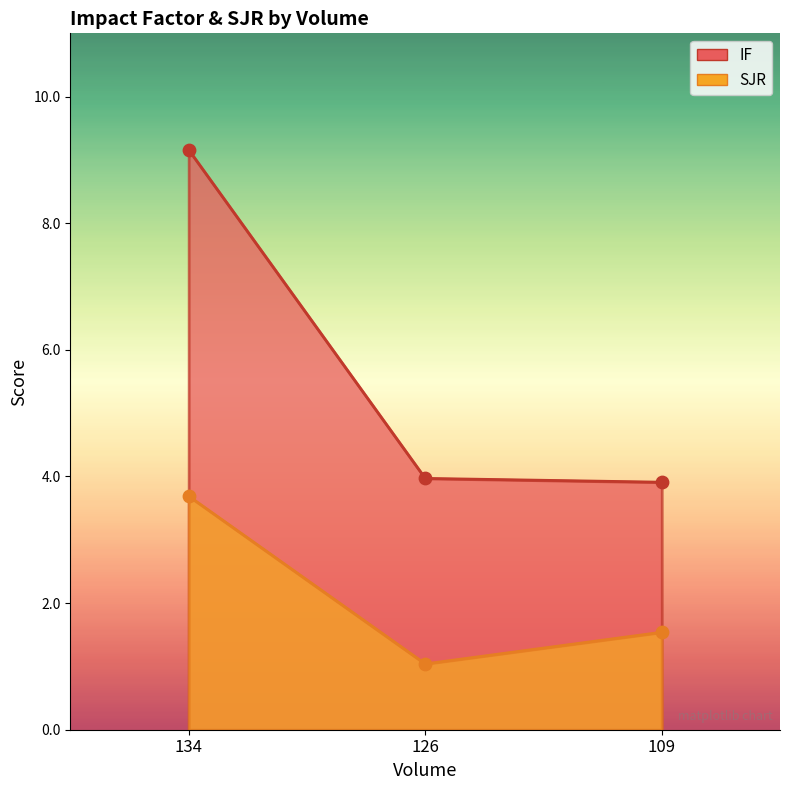

Is the value of SJR at 109 greater than the value of IF at 109?

No